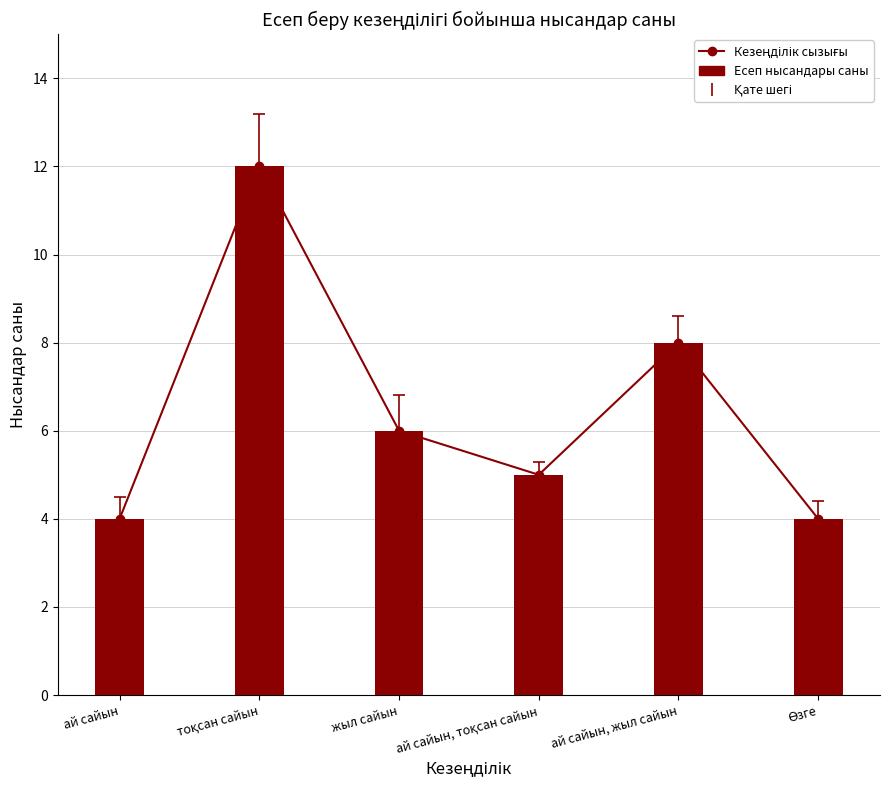

Where does the Кезеңділік сызығы series first go above 6?

тоқсан сайын